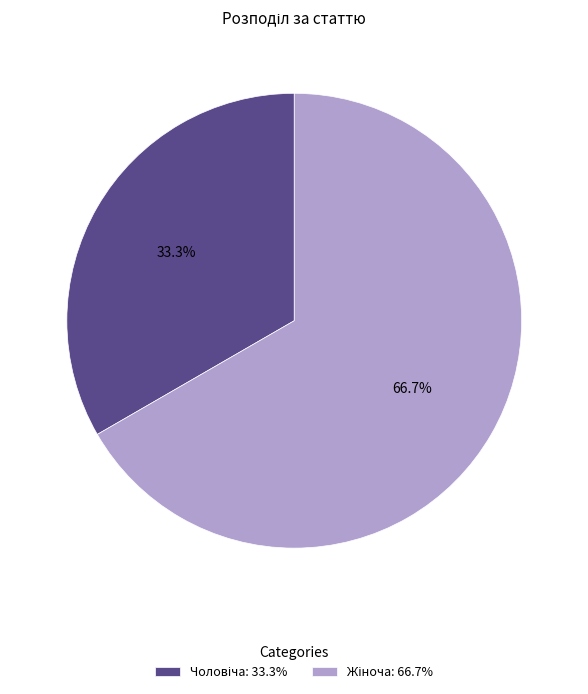

Is there a majority slice in this chart?

Yes